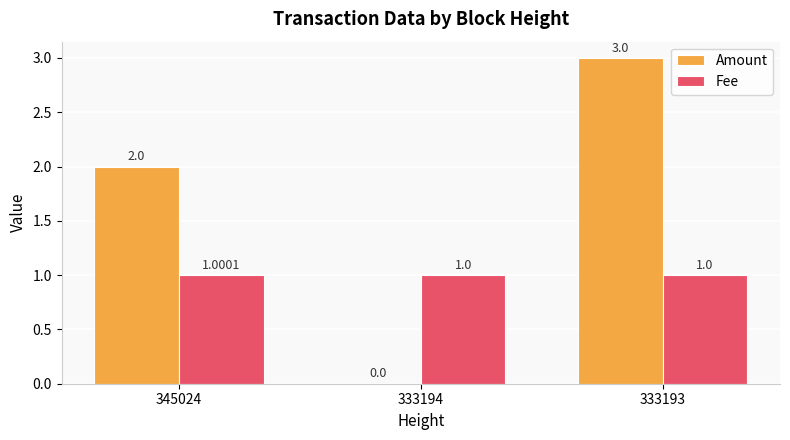

What is the sum of the Amount values at 333194 and 345024?

2.0